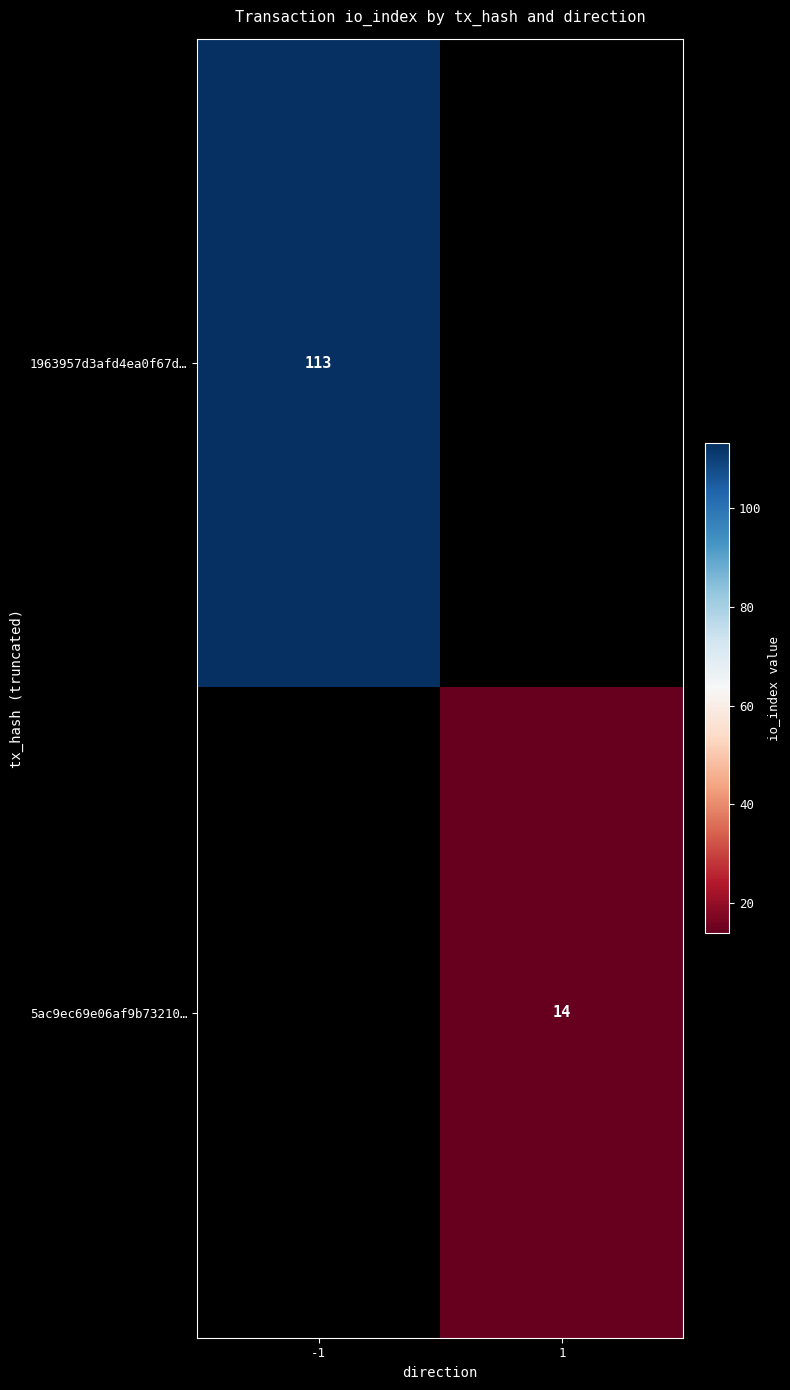

Between 1 and -1, which is larger?

-1